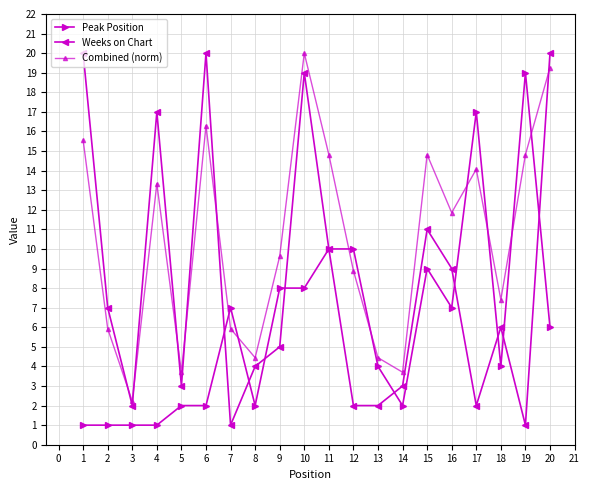

What is the smallest value displayed?

1.0